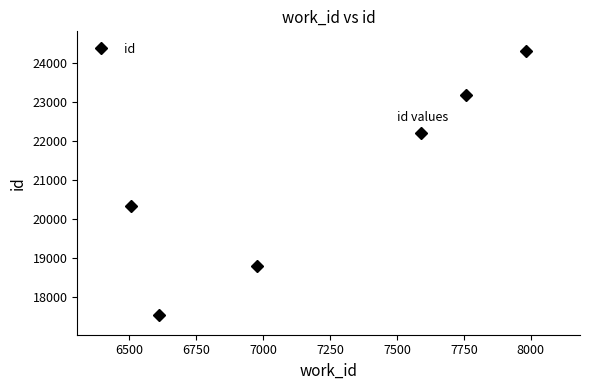

What is the minimum value shown in the chart?

17544